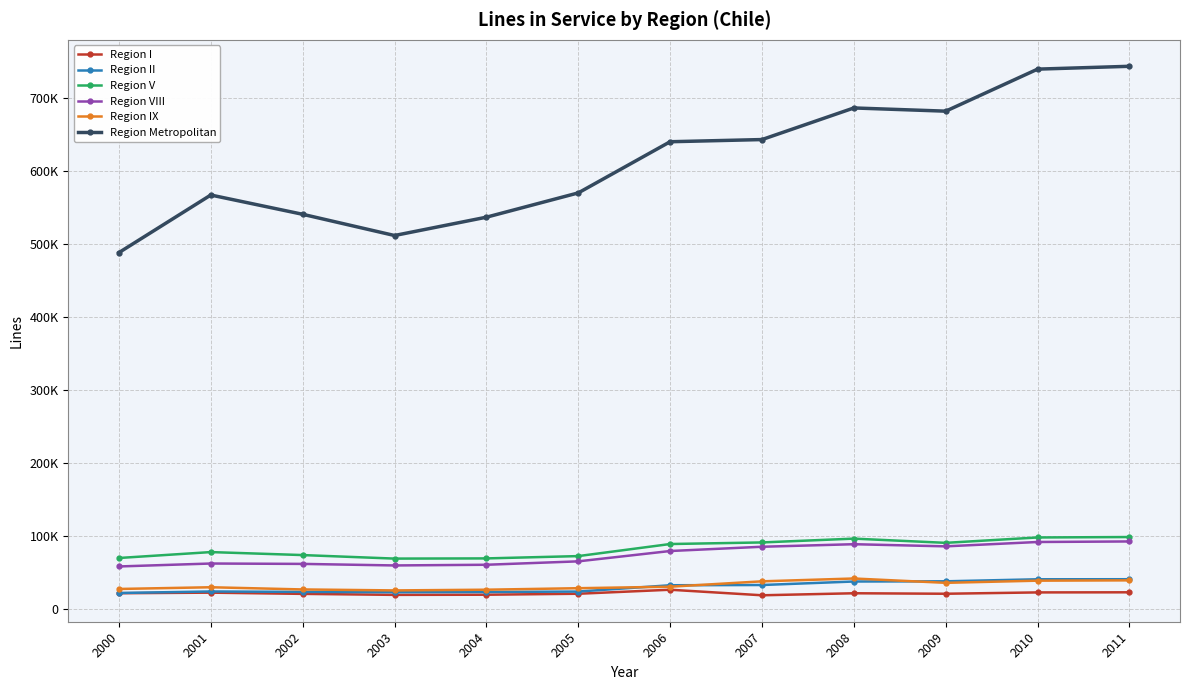

Reading left to right, what are all the values shown in this chart?

Region I: 22134.8	22922.2	21252.0	19883.0	20093.4	21423.1	26929.0	19322.0	22088.0	21427.0	23249.0	23400.0
Region II: 22462.0	24541.5	23961.0	23553.0	23835.1	24427.4	33058.0	33391.0	38188.0	38459.0	41237.0	41318.0
Region V: 70394.3	78489.6	74398.0	69574.0	69828.1	72994.2	89528.0	91695.0	96922.0	91137.0	98510.0	99110.0
Region VIII: 58802.3	62820.6	62305.0	60186.0	61129.3	65795.9	79951.0	85788.0	89281.0	86340.0	92311.0	93050.0
Region IX: 27967.0	30320.0	27311.0	25989.0	26954.9	29016.0	31066.0	38436.0	42310.0	36372.0	39338.0	39762.0
Region Metropolitan: 488694.2	567560.8	541156.0	512101.0	537184.5	570462.8	640540.0	643521.0	686808.0	682405.0	739993.0	743873.0